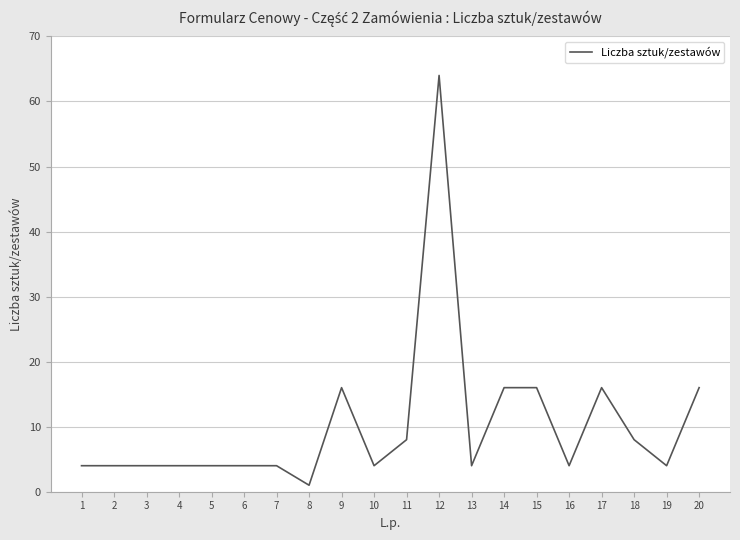

Reading right to left, what are all the values shown in this chart?

20=16	19=4	18=8	17=16	16=4	15=16	14=16	13=4	12=64	11=8	10=4	9=16	8=1	7=4	6=4	5=4	4=4	3=4	2=4	1=4